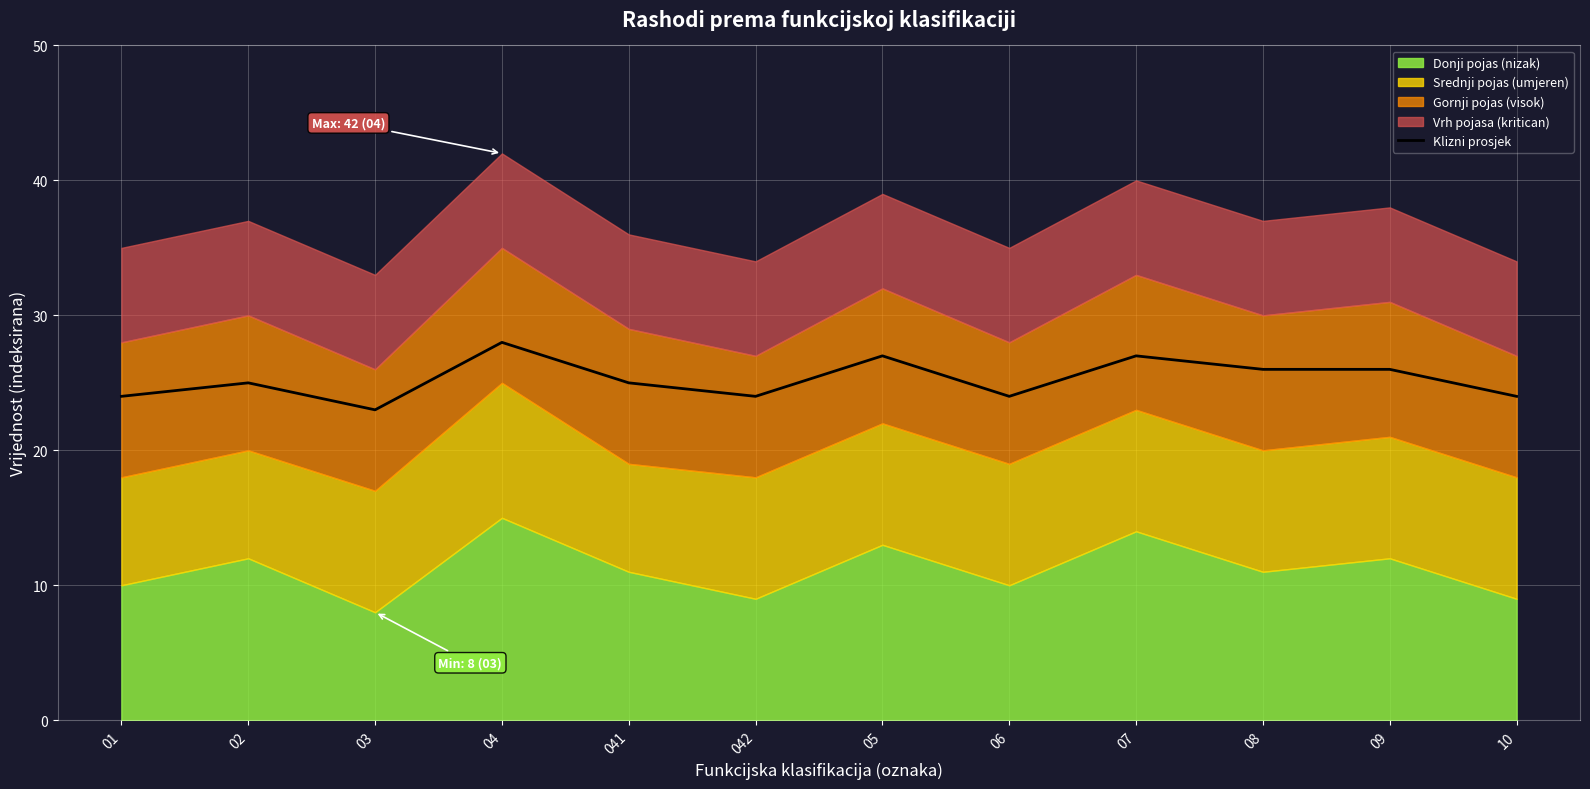

Is it true that the value at 08 is 34?

False